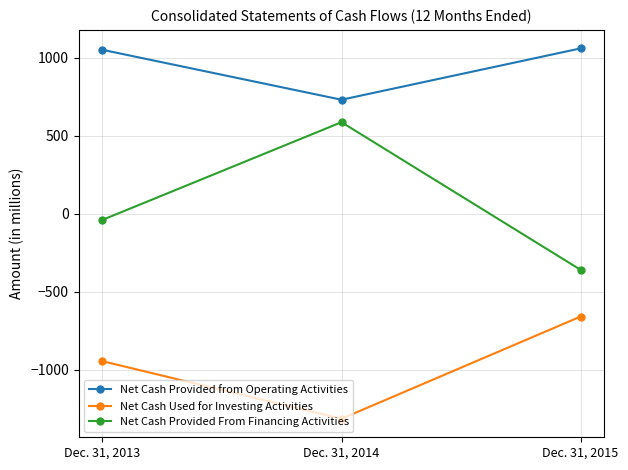

What is the sum of the Net Cash Provided from Operating Activities values at Dec. 31, 2015 and Dec. 31, 2014?

1789